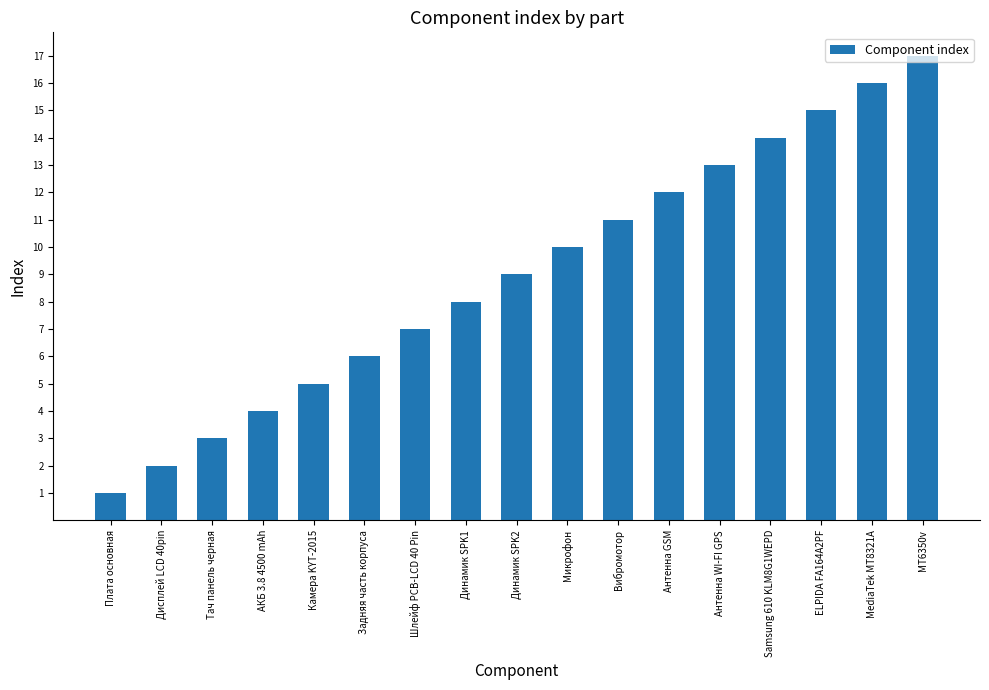

What is the average value?

9